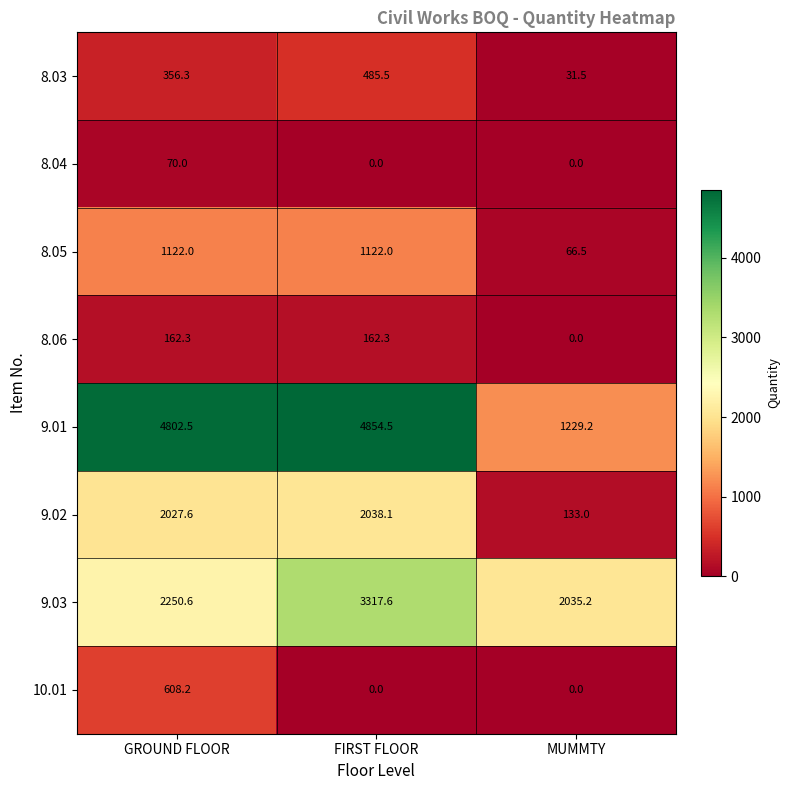

Which series has the largest total across all categories?

9.01